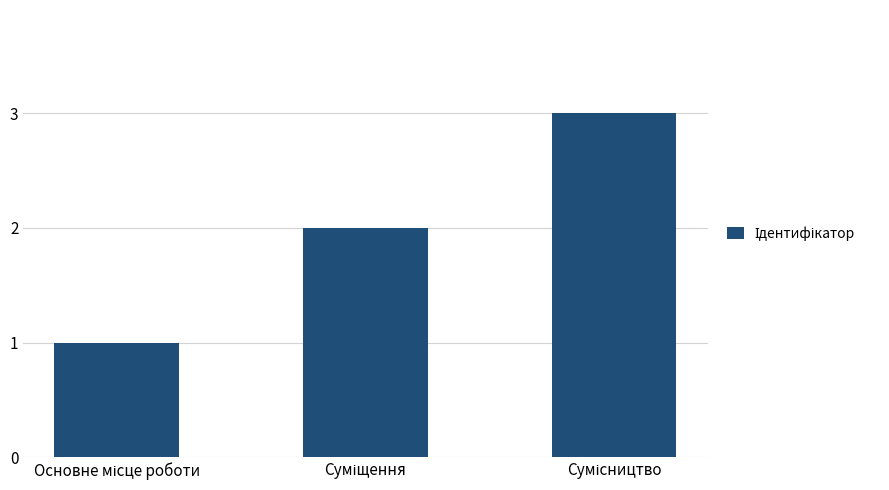

Are the bars grouped side by side (vs. stacked)?

No